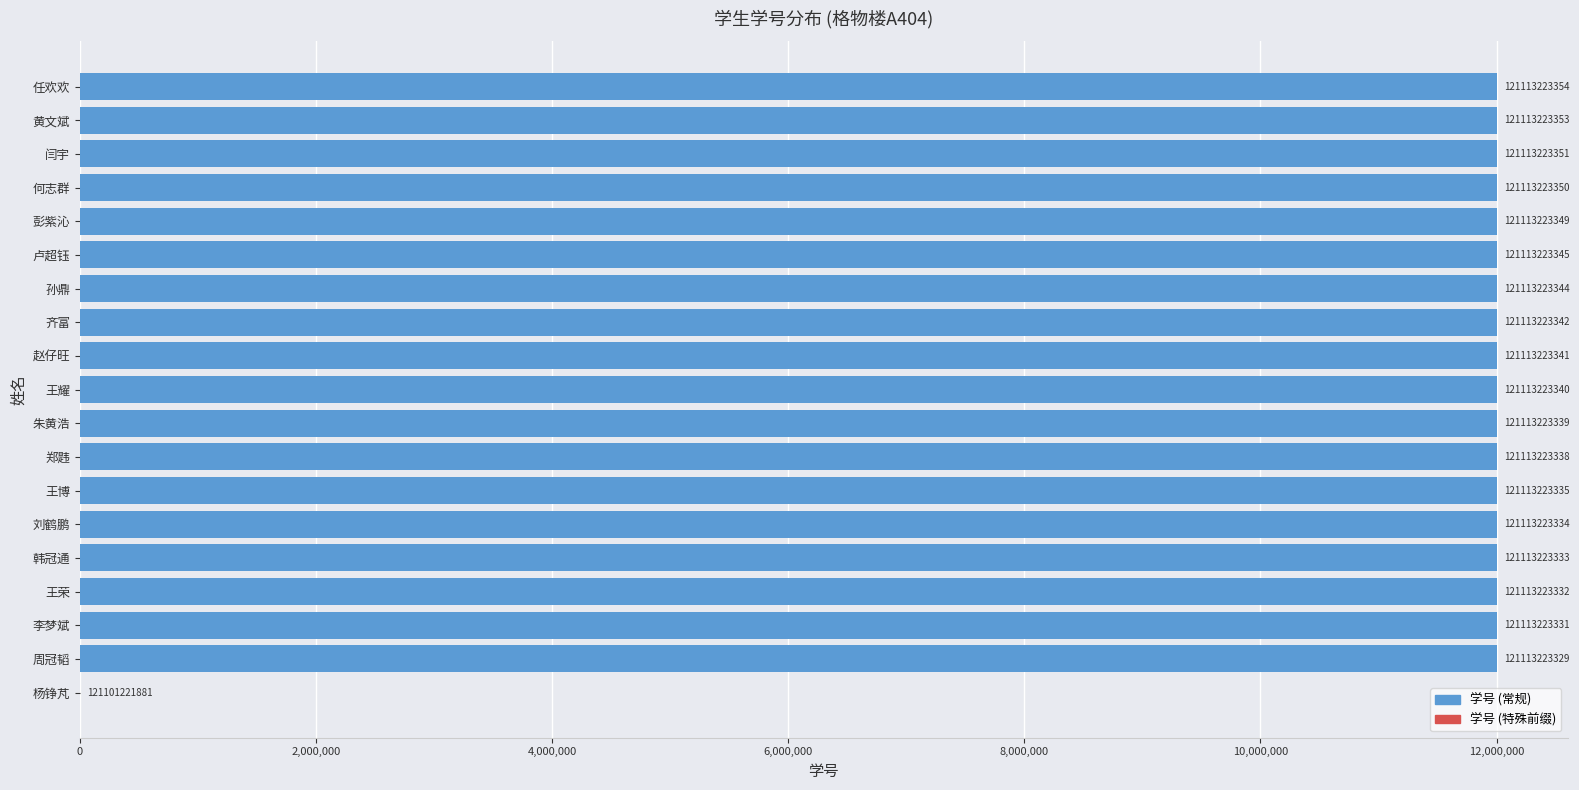

Are the bars horizontal?

Yes